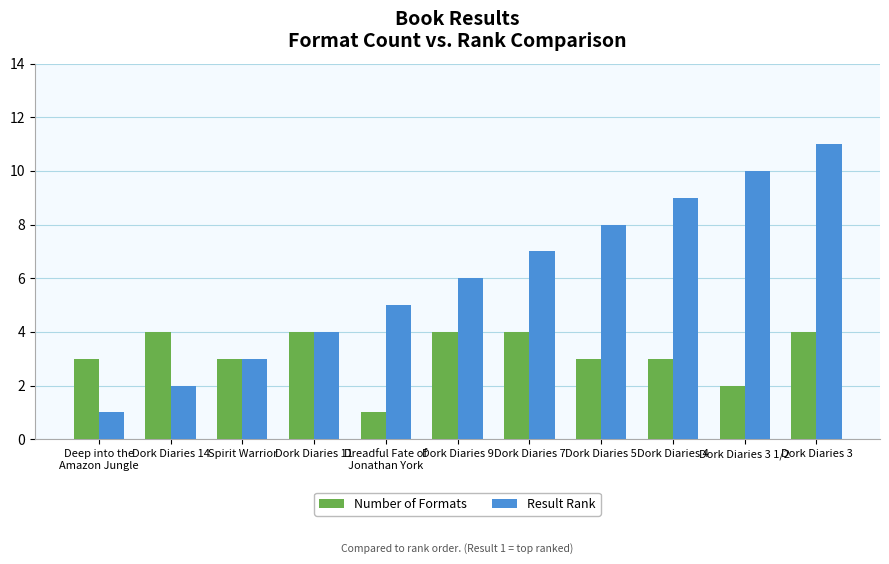

Which label corresponds to the largest value in the chart?

Dork Diaries 3